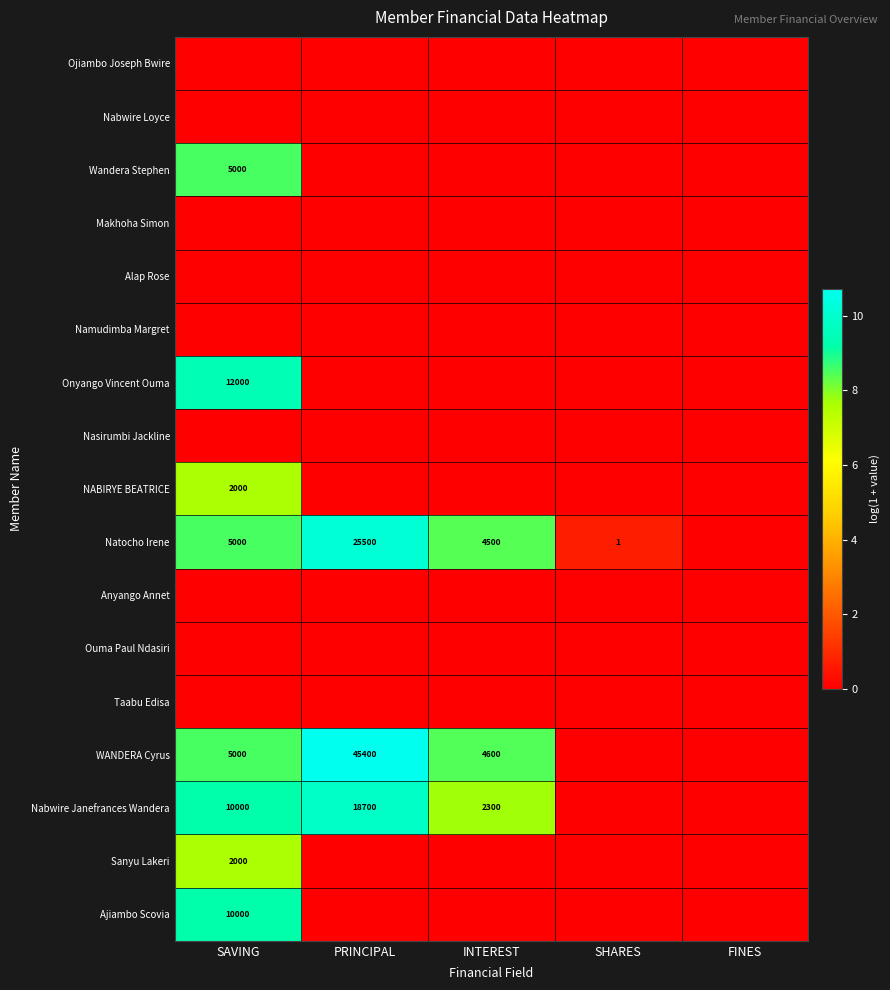

Is the value of WANDERA Cyrus at PRINCIPAL greater than the value of Ajiambo Scovia at SAVING?

Yes